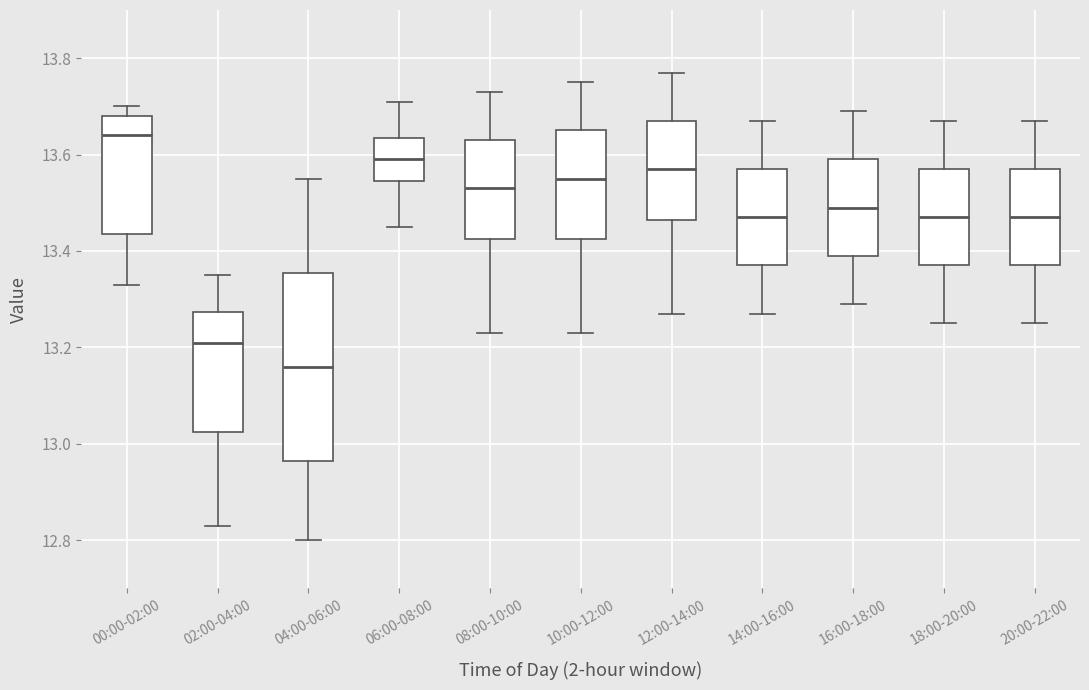

Reading left to right, read every box against the y-axis: the position of its median line, the range the box covers, and the ends of its whiskers. The values are not printed on the chart, so give them approximately, as read against the axis.

00:00-02:00: median 13.64, box 13.44 to 13.68, whiskers 13.34 to 13.70
02:00-04:00: median 13.22, box 13.02 to 13.28, whiskers 12.84 to 13.36
04:00-06:00: median 13.16, box 12.96 to 13.36, whiskers 12.80 to 13.56
06:00-08:00: median 13.60, box 13.54 to 13.64, whiskers 13.46 to 13.72
08:00-10:00: median 13.54, box 13.42 to 13.64, whiskers 13.24 to 13.74
10:00-12:00: median 13.56, box 13.42 to 13.66, whiskers 13.24 to 13.76
12:00-14:00: median 13.58, box 13.46 to 13.68, whiskers 13.28 to 13.78
14:00-16:00: median 13.48, box 13.38 to 13.58, whiskers 13.28 to 13.68
16:00-18:00: median 13.50, box 13.40 to 13.60, whiskers 13.30 to 13.70
18:00-20:00: median 13.48, box 13.38 to 13.58, whiskers 13.26 to 13.68
20:00-22:00: median 13.48, box 13.38 to 13.58, whiskers 13.26 to 13.68